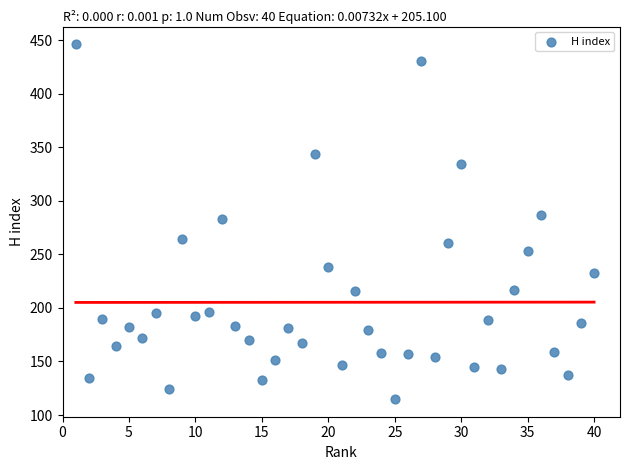

What is the range of X values (max minus min)?

39